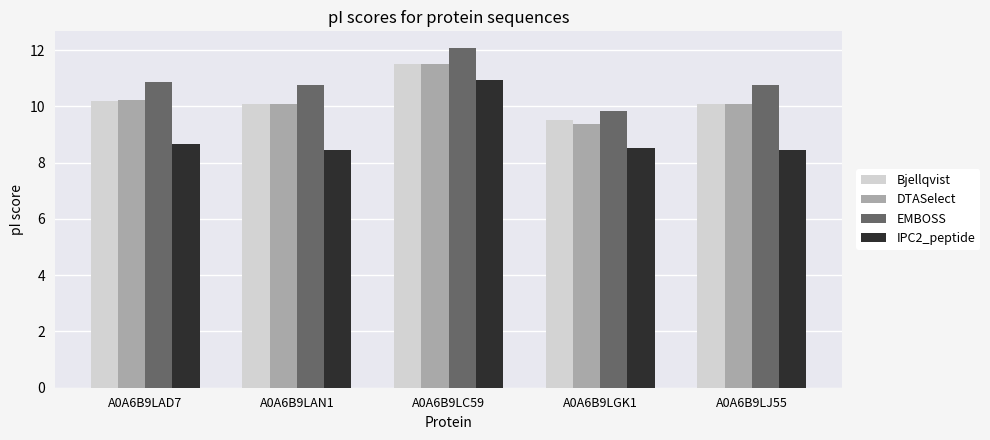

What is the minimum value shown in the chart?

8.4